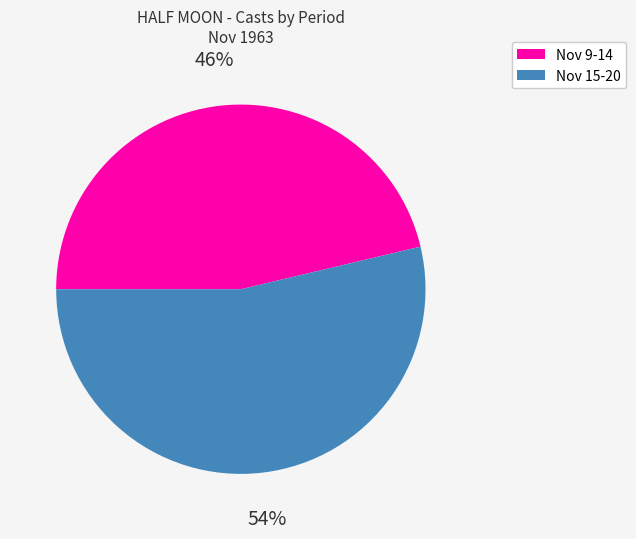

To the nearest percent, what is the average slice percentage?

50%